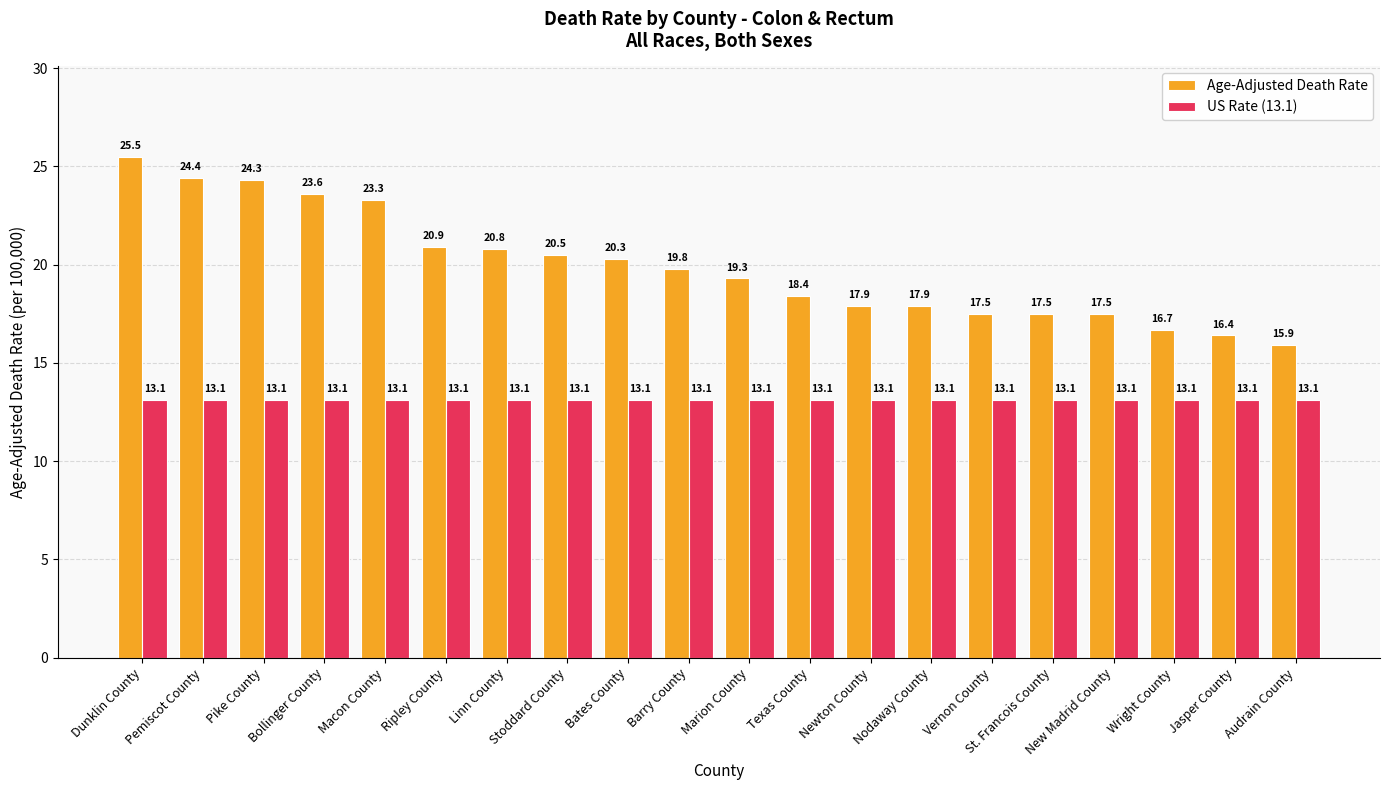

Is the value of US Rate (13.1) at Ripley County greater than the value of Age-Adjusted Death Rate at Pike County?

No